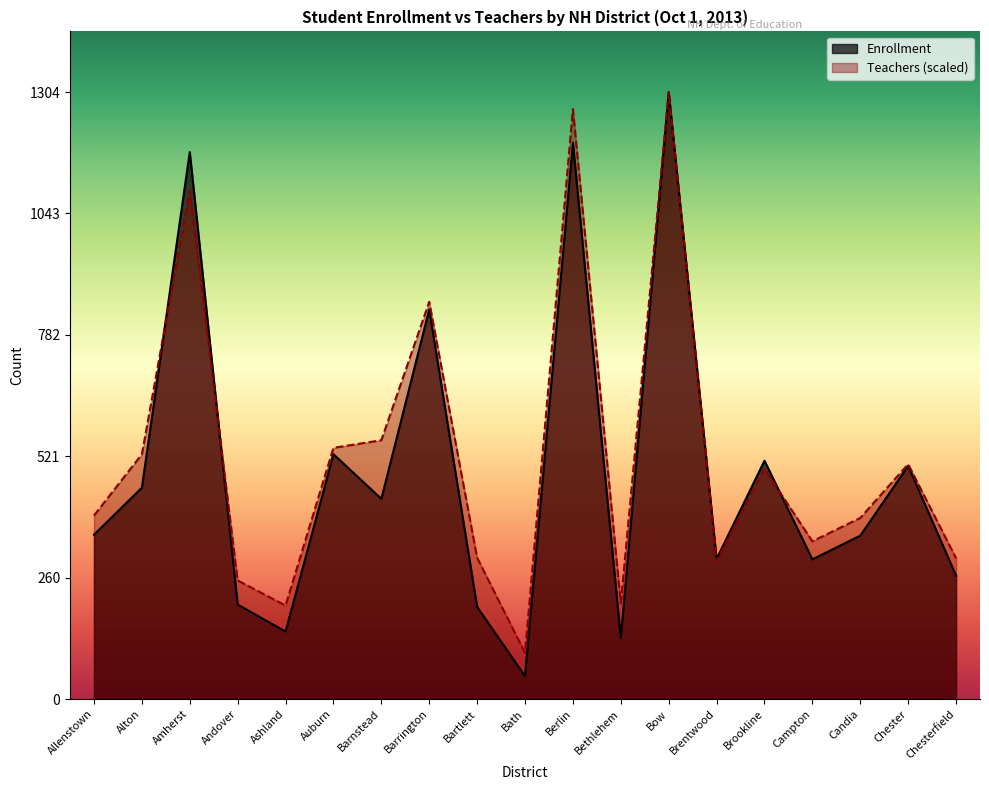

How many distinct data groups are displayed?

2